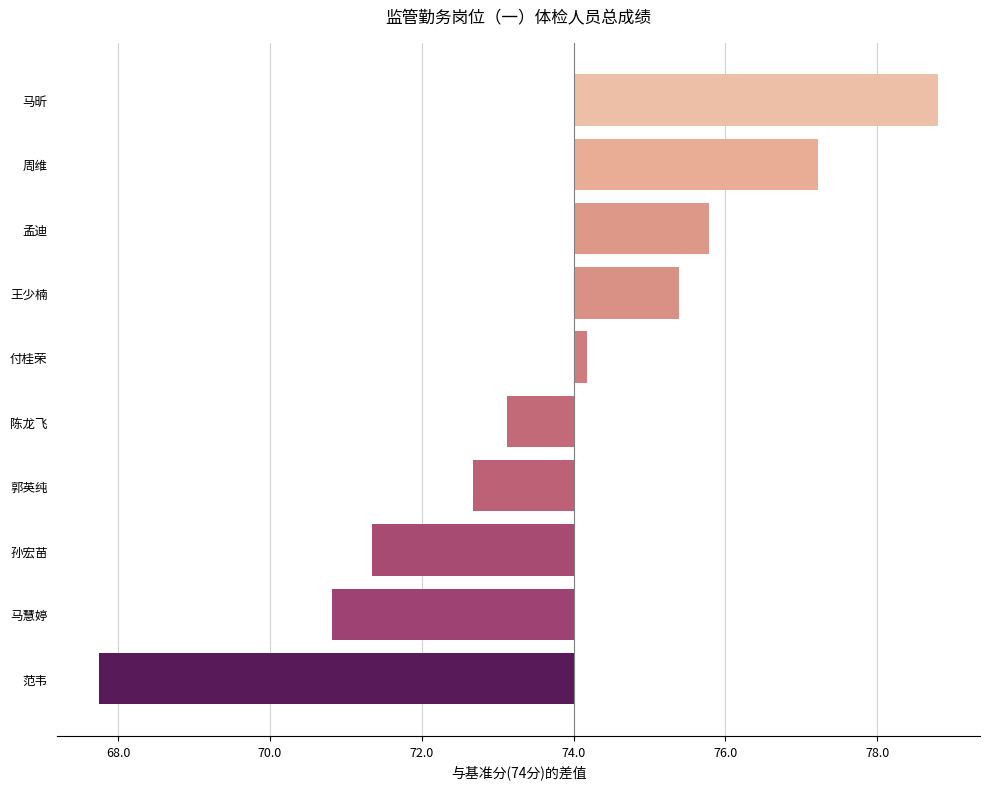

What is the sum of all values?

-2.9